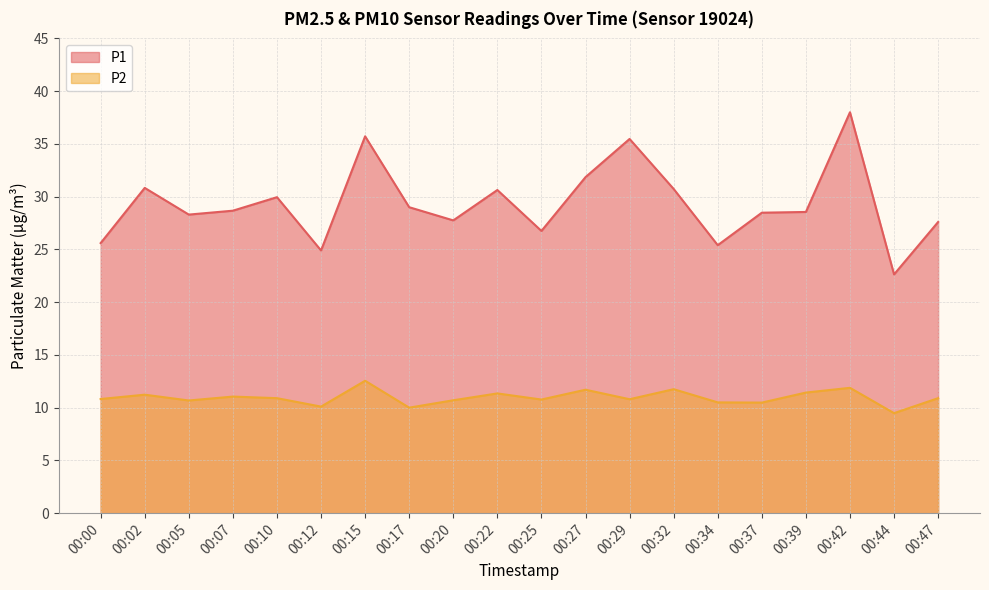

What are all the series names shown in the legend?

P1, P2